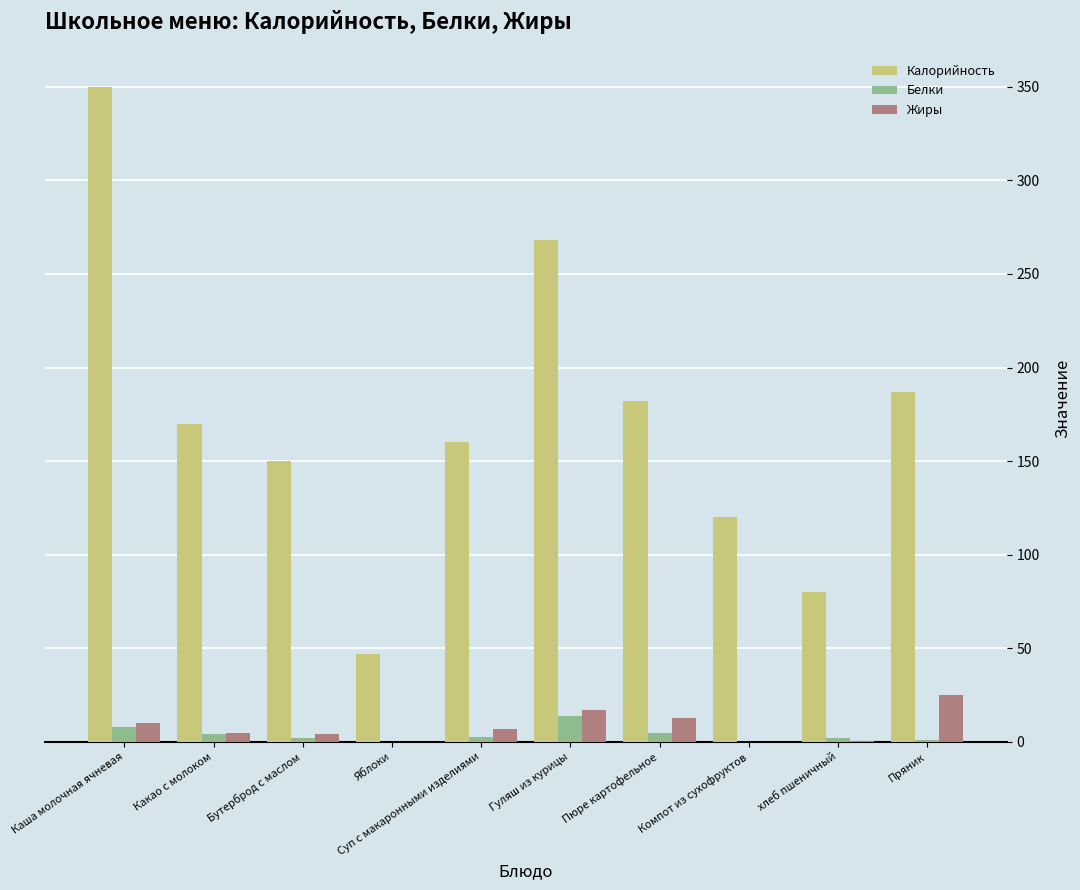

Count the number of categories in the chart.

10